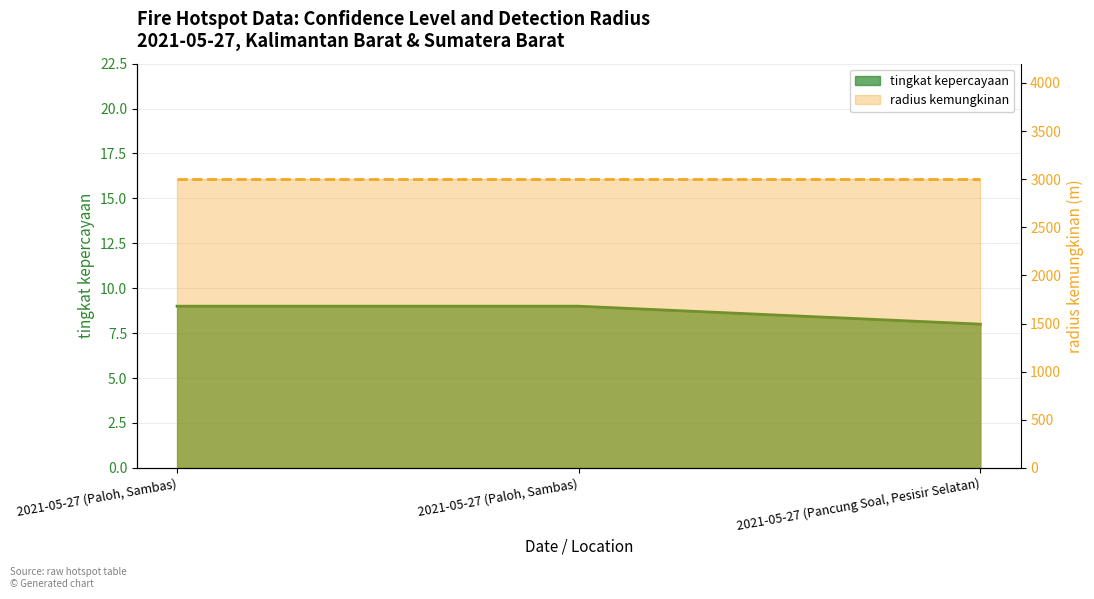

Reading left to right, list all the values displayed in this chart.

9	9	8